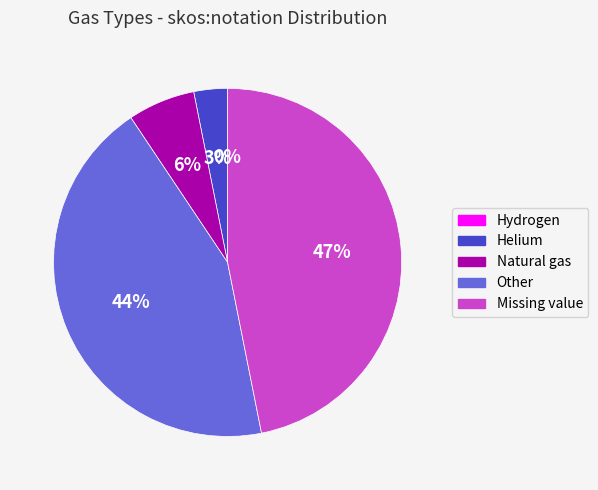

What percentage is NOT represented by Hydrogen?

100.0%